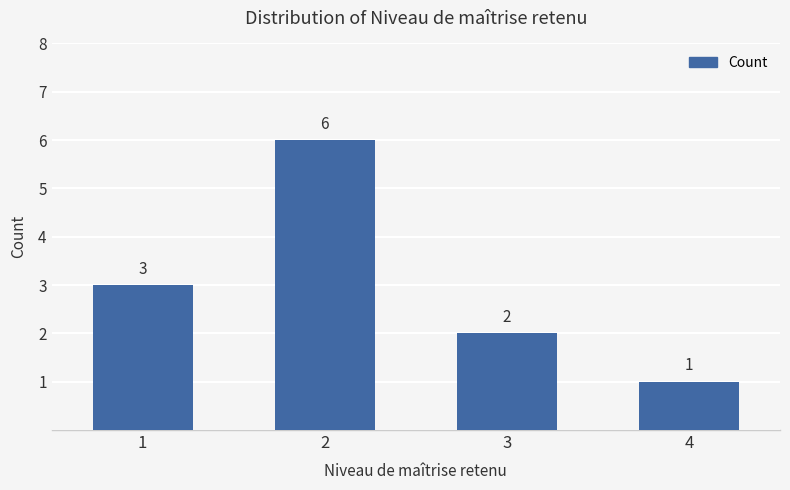

At which label is the value closest to 3?

1